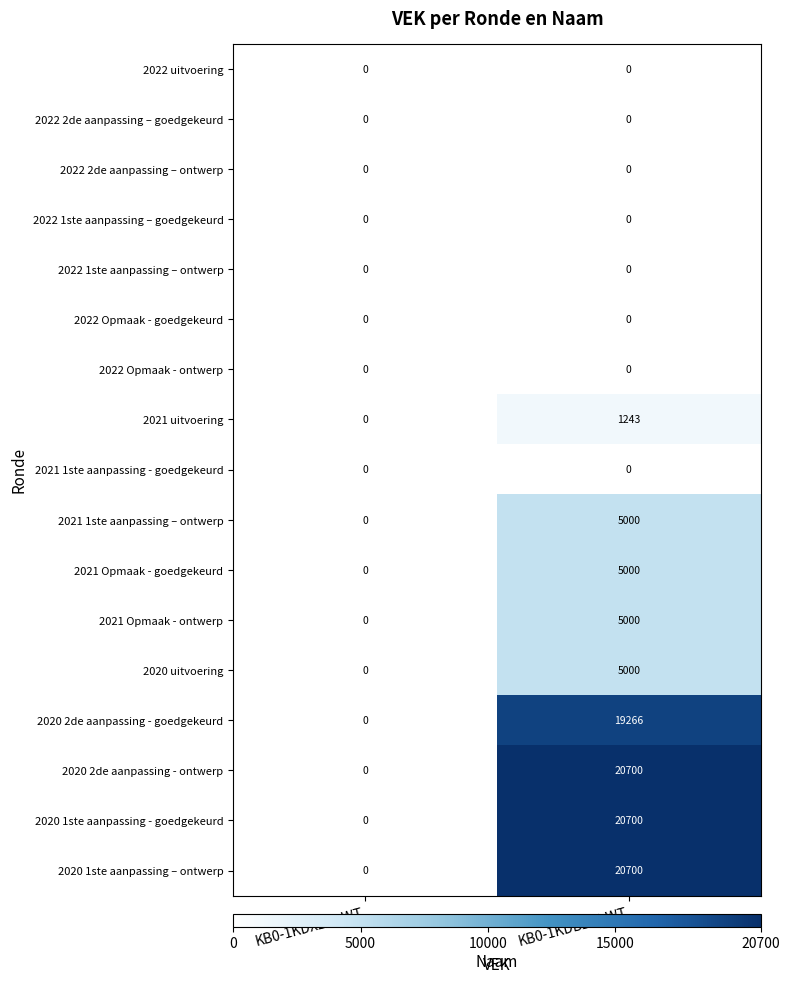

The value of 2022 1ste aanpassing – goedgekeurd at KB0-1KDX2BI-WT is 0. True or false?

True